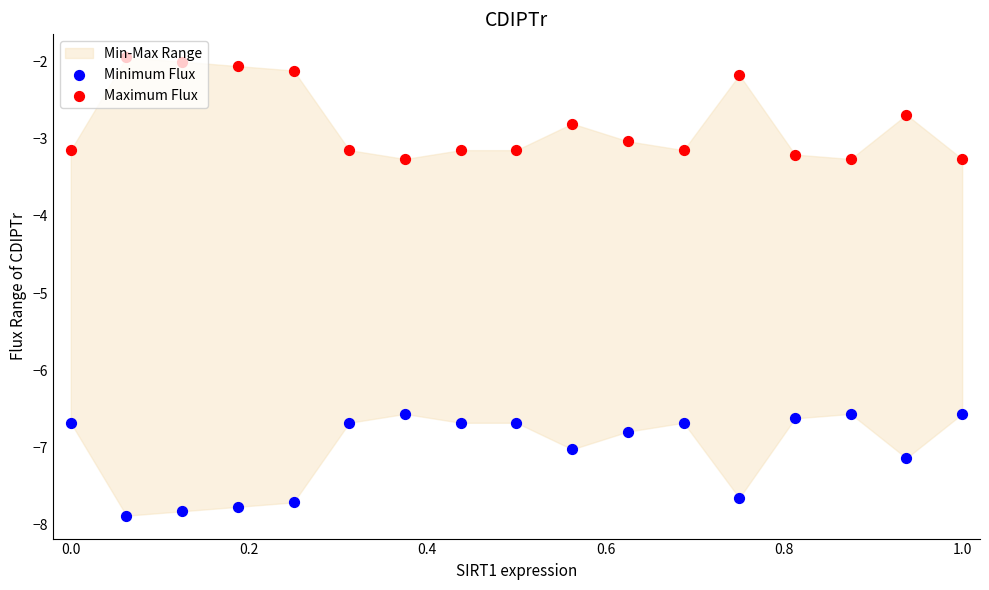

At how many categories does at least one series exceed -7?

17